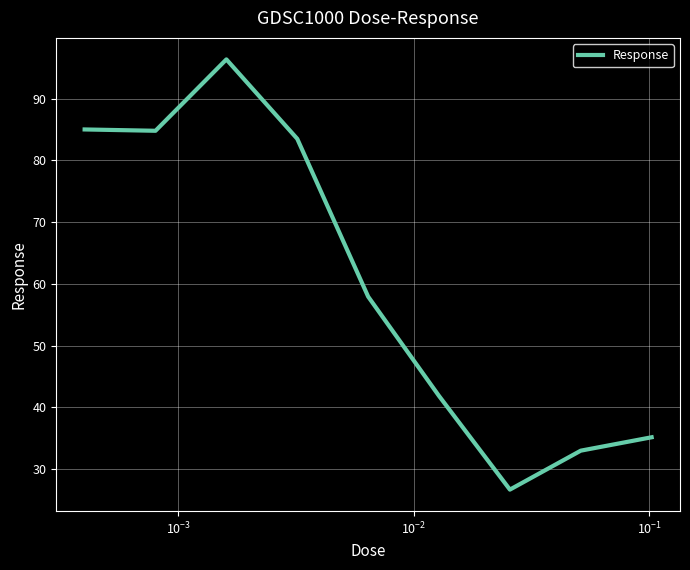

True or false: there are more than 1 points higher than both neighbors.

False